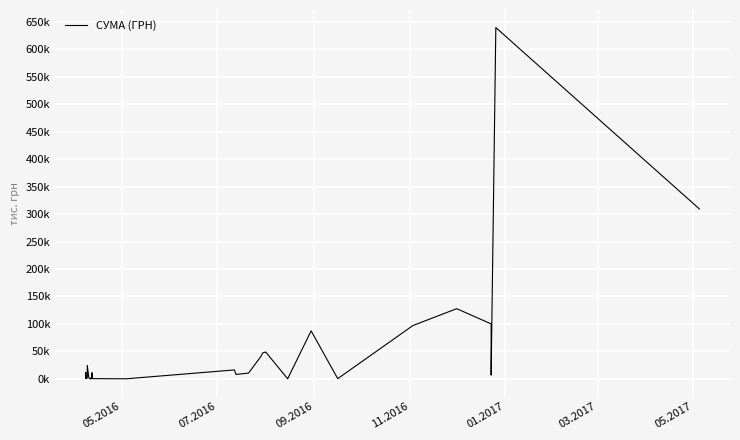

Count the number of categories in the chart.

40